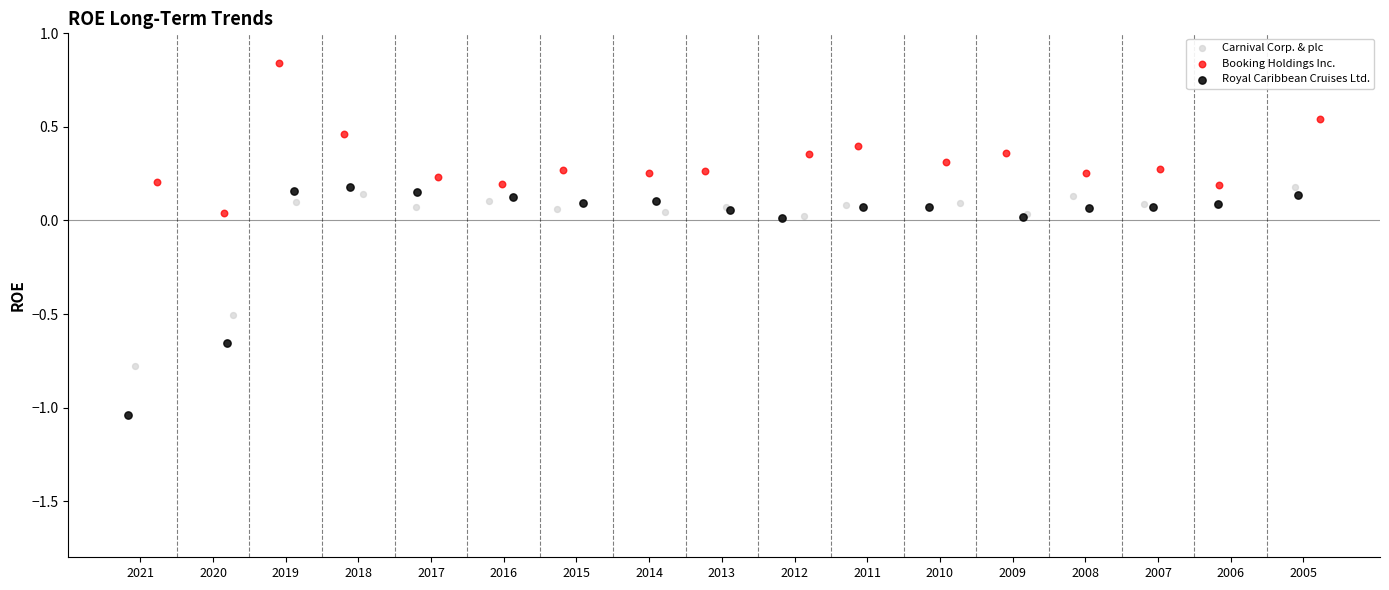

Which series contains the highest Y value?

Booking Holdings Inc.